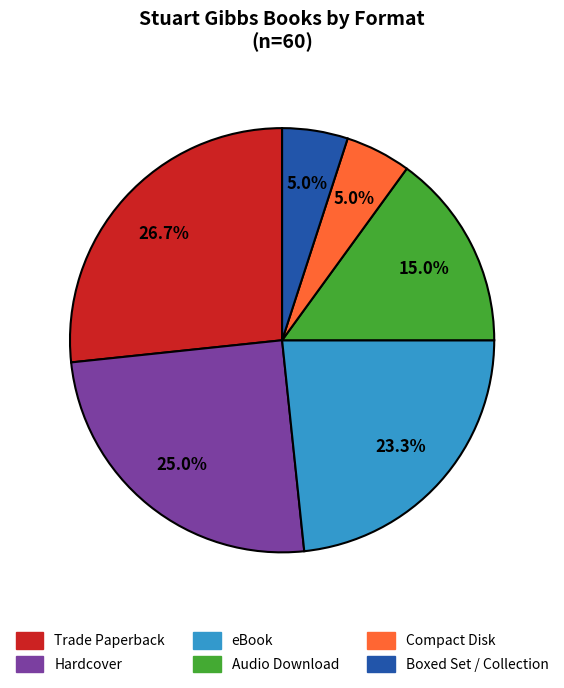

To the nearest percent, what is the difference between the largest and smallest slice percentages?

22%